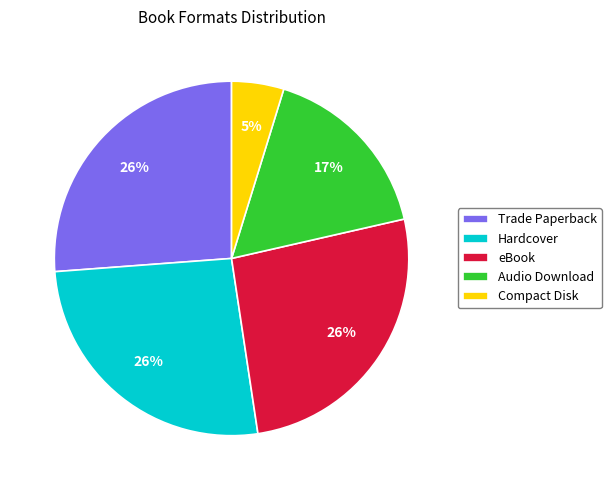

To the nearest percent, what is the difference between the Compact Disk and Hardcover slice percentages?

21%